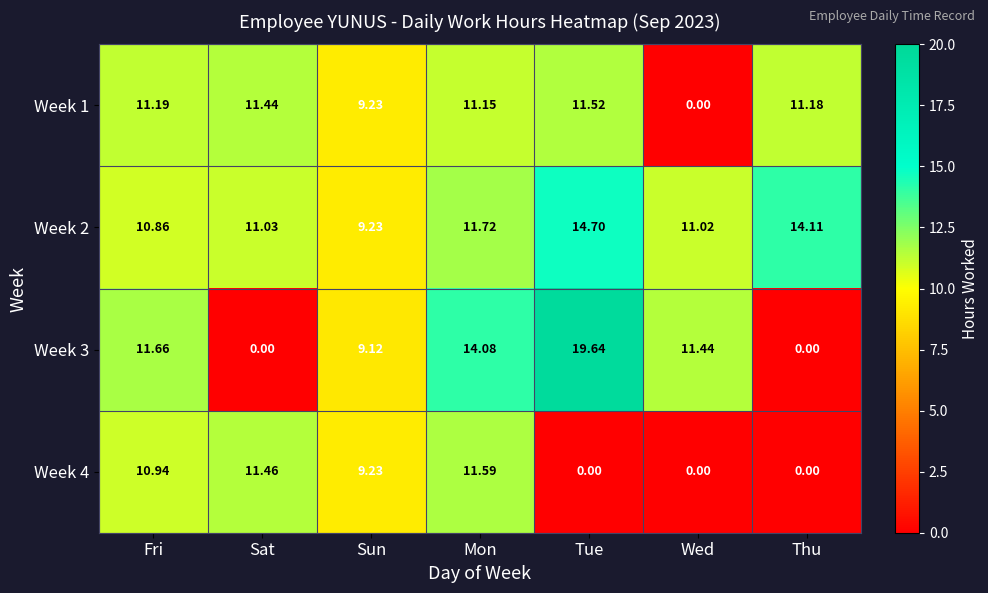

At which label does Week 4 first exceed 9?

Fri